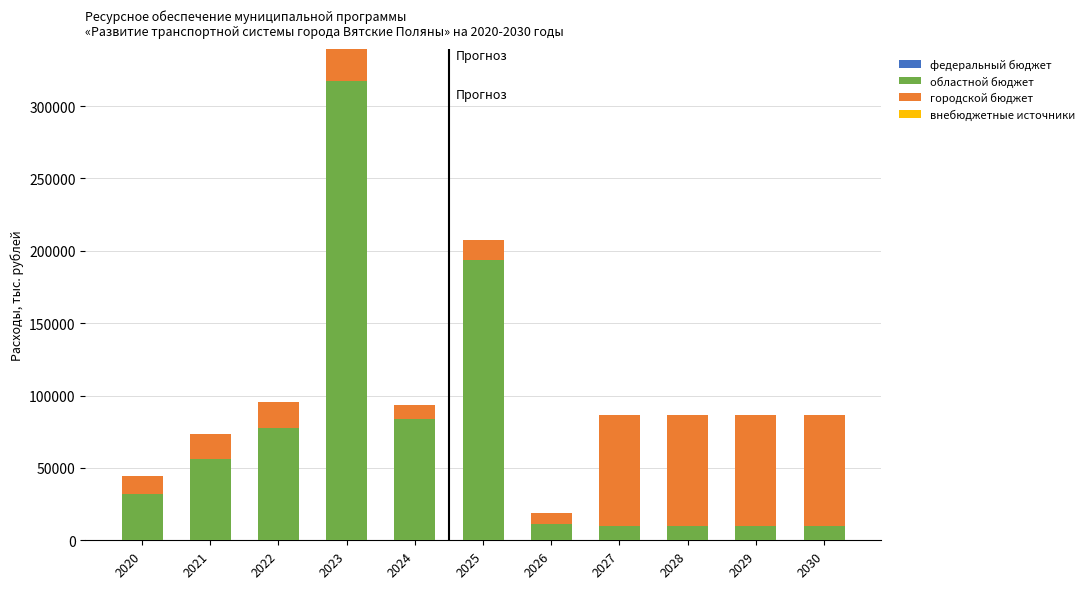

What is the approximate value of областной бюджет at 2028?

10170.0